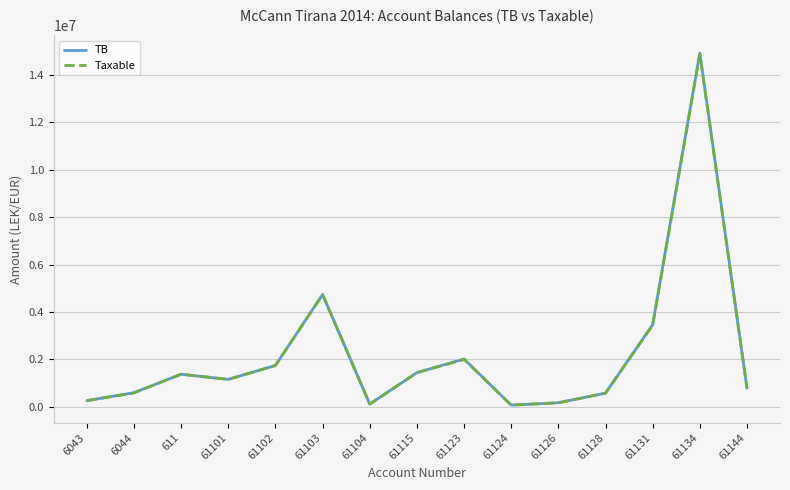

Where is TB nearest to the value 7496485?

61103